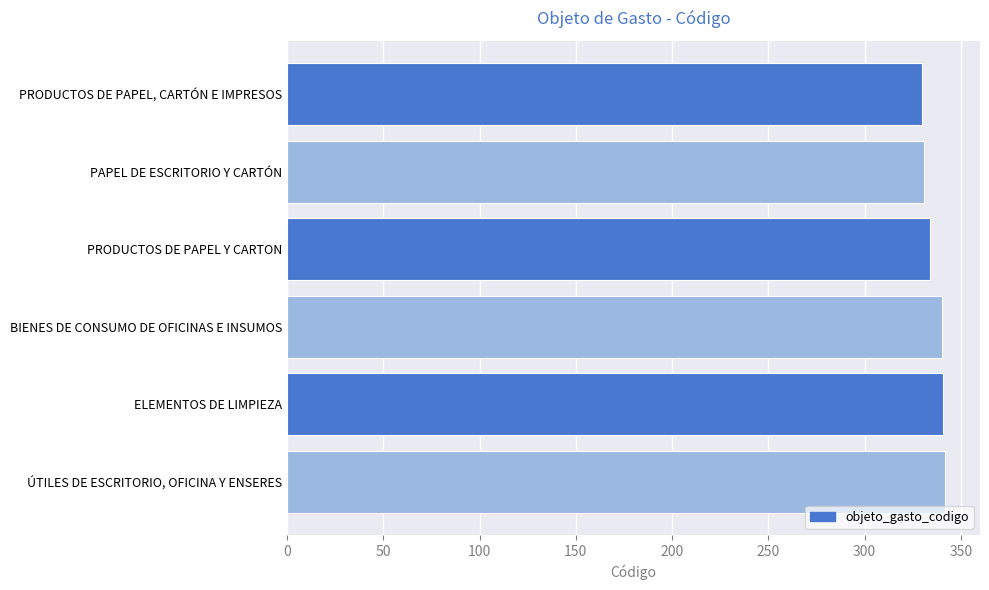

What is the greatest value displayed?

342